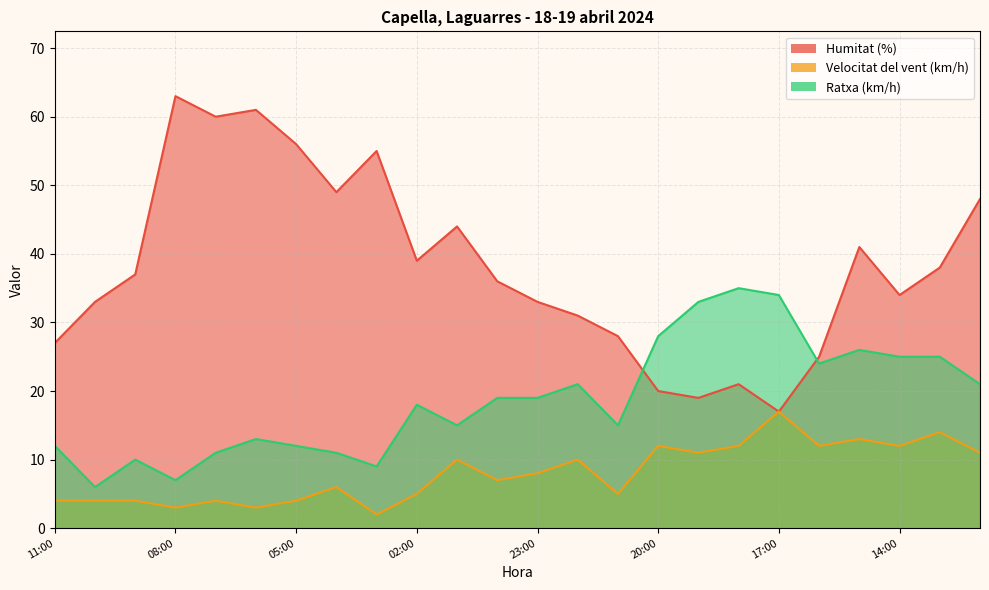

How many lines are shown in the chart?

3